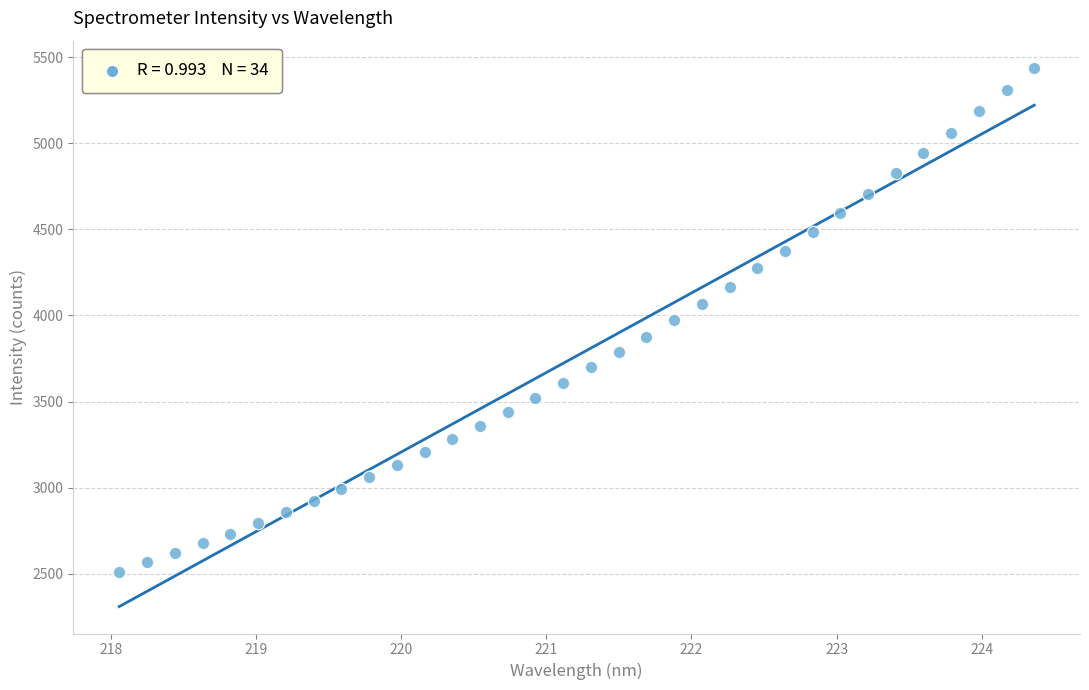

What is the range of Y values (max minus min)?

2926.9